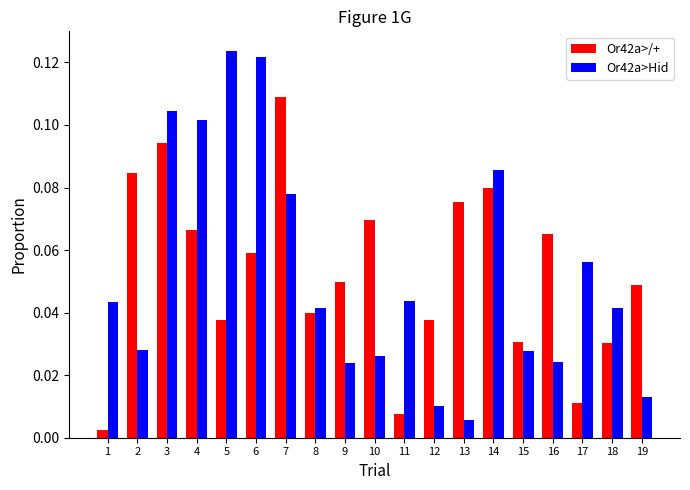

Count the number of data series in this chart.

2